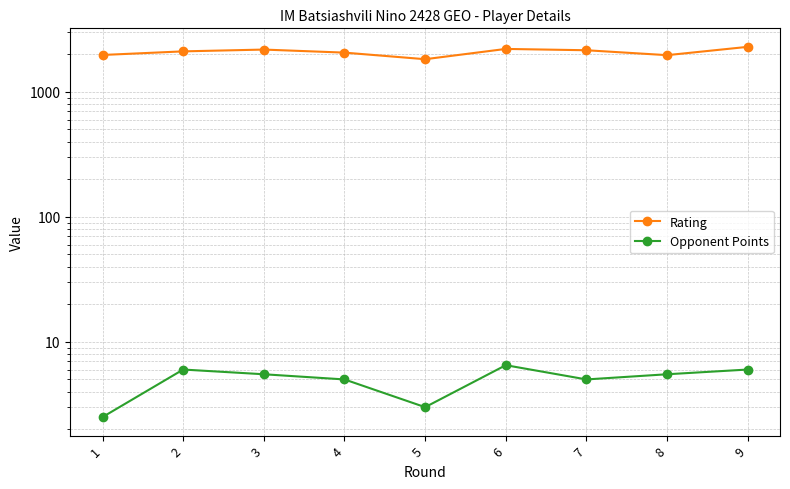

Reading right to left, extract all data points from this chart.

Rating: 2288.0	1963.0	2149.0	2202.0	1822.0	2057.0	2176.0	2105.0	1970.0
Opponent Points: 6.0	5.5	5.0	6.5	3.0	5.0	5.5	6.0	2.5